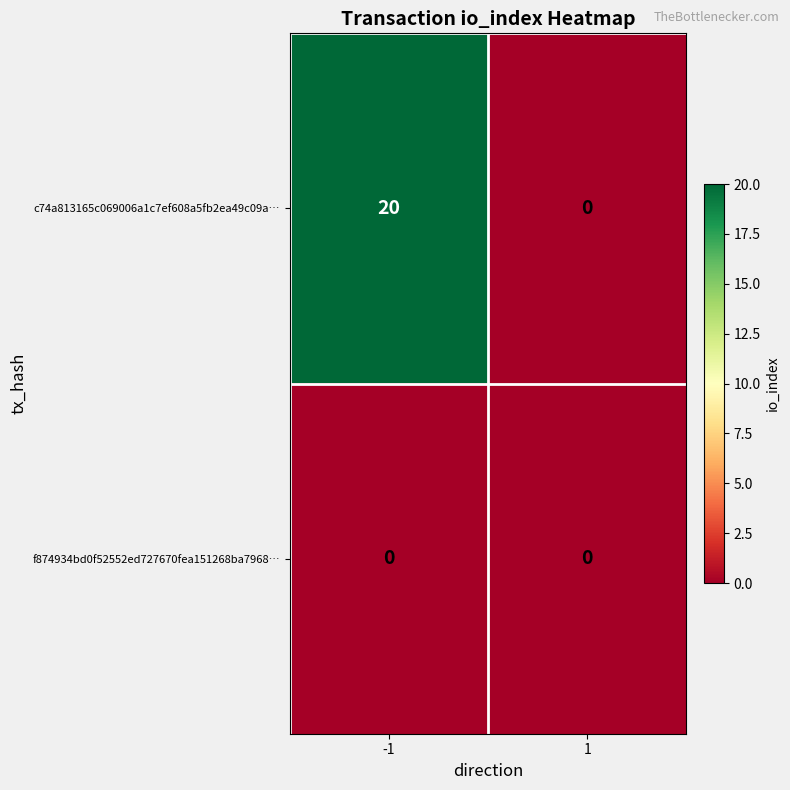

How many series are shown in this chart?

2